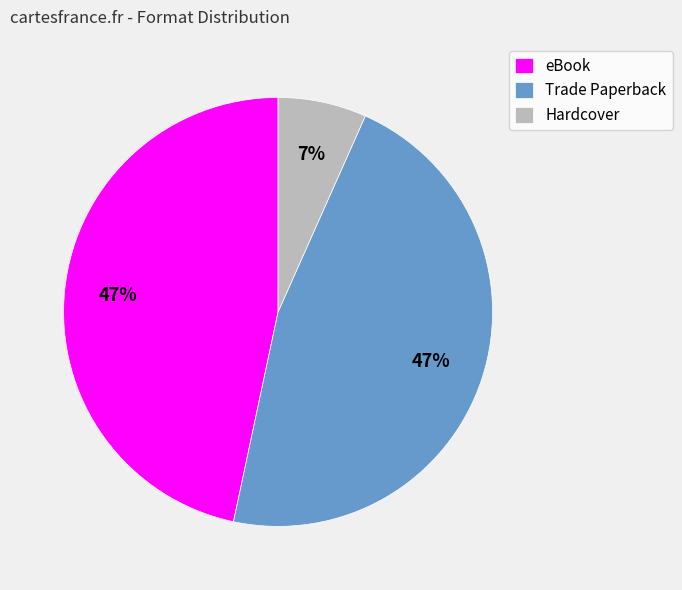

Does Trade Paperback represent more than half of the total?

No